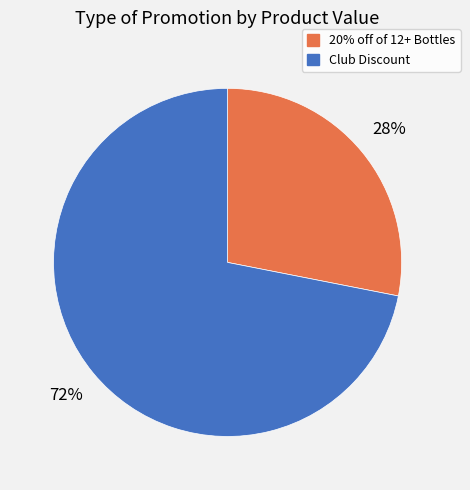

To the nearest percent, what portion does Club Discount represent?

72%